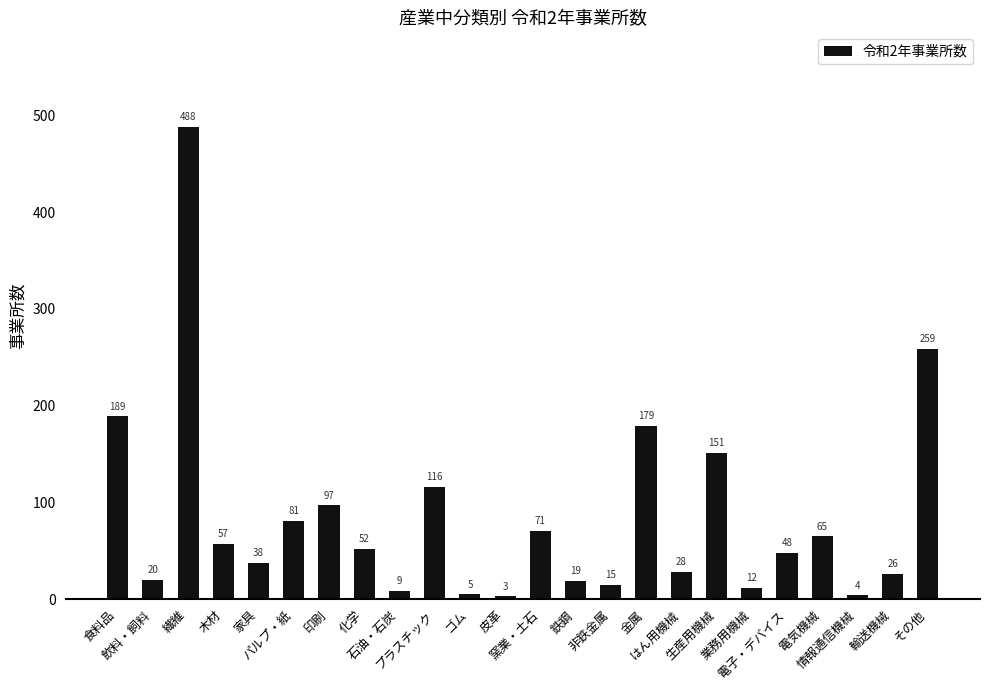

Are the bars horizontal?

No